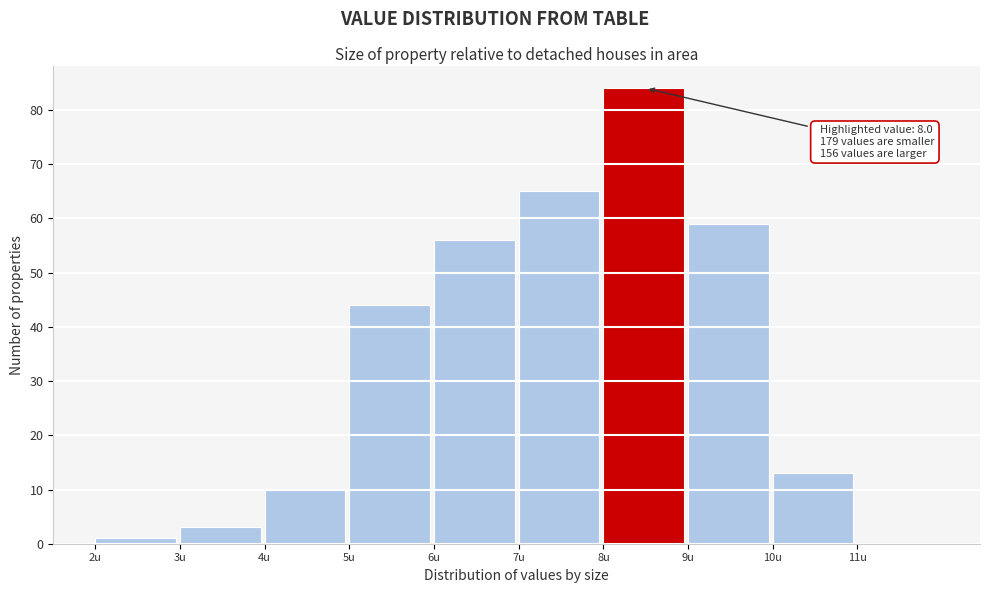

Which range on the x-axis has the tallest bar?

8 to 9